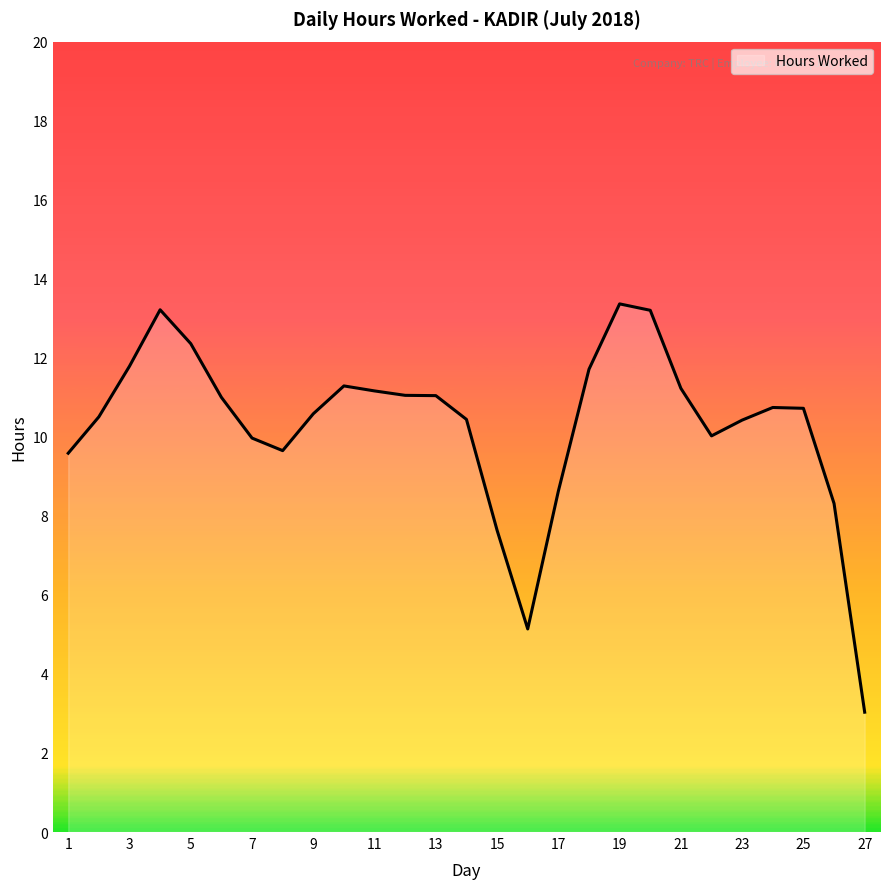

What is the maximum value shown in the chart?

13.4